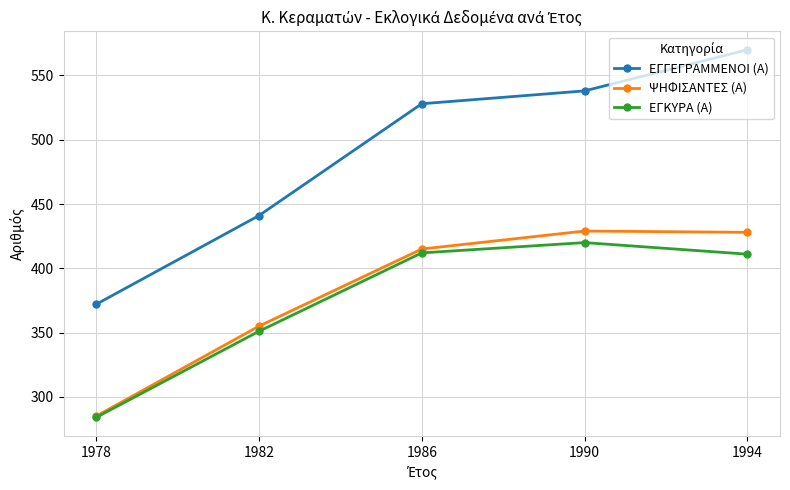

What is the greatest value displayed?

570